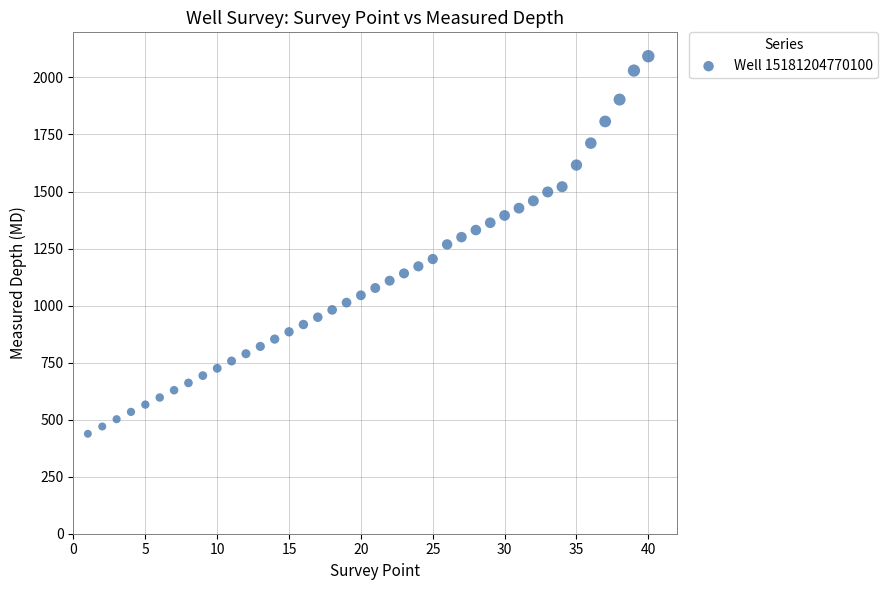

What is the range of Y values (max minus min)?

1655